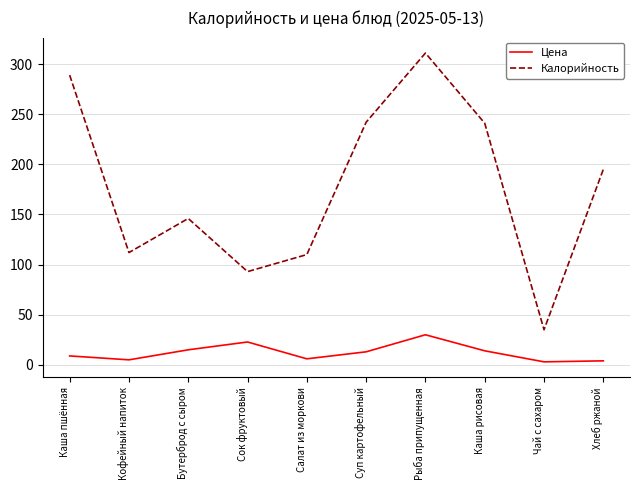

Is this an area chart (filled region under the line)?

No